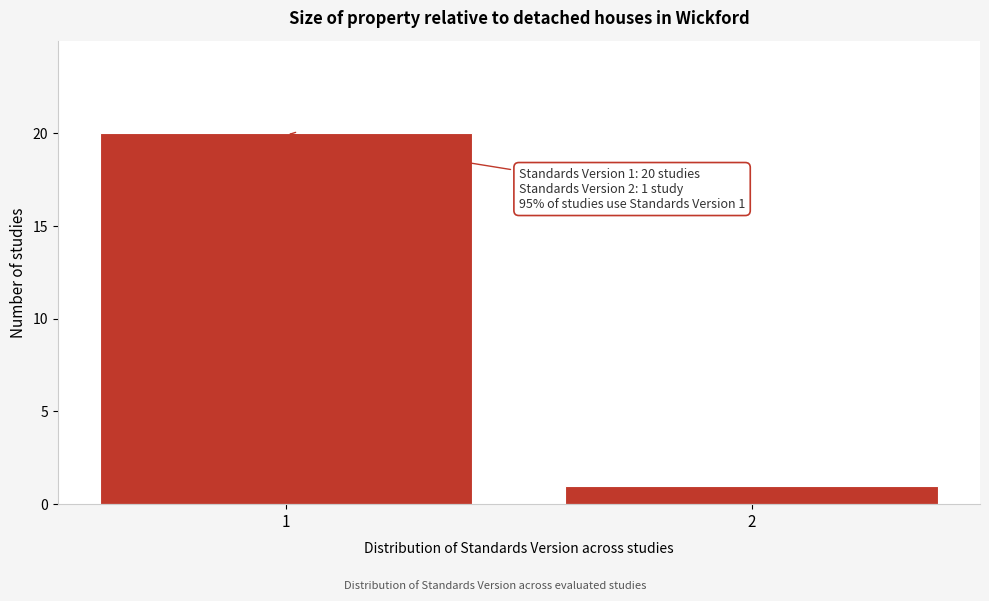

Reading right to left, list all the values displayed in this chart.

2=1	1=20